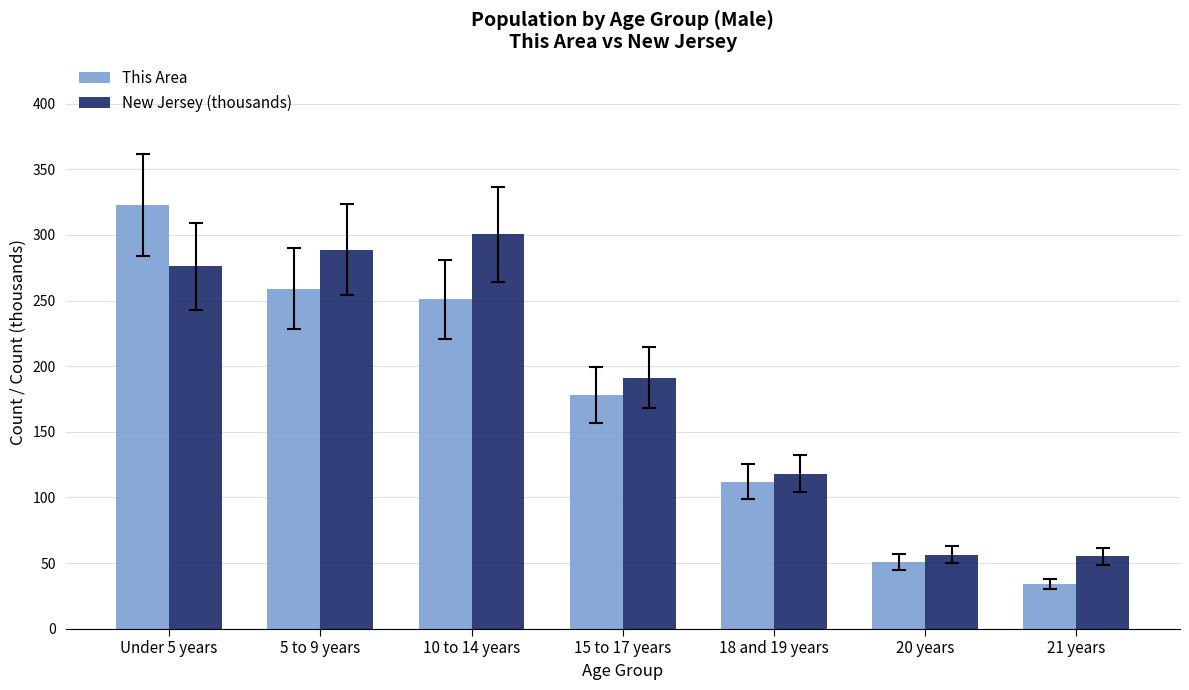

At which label does This Area reach its peak?

Under 5 years